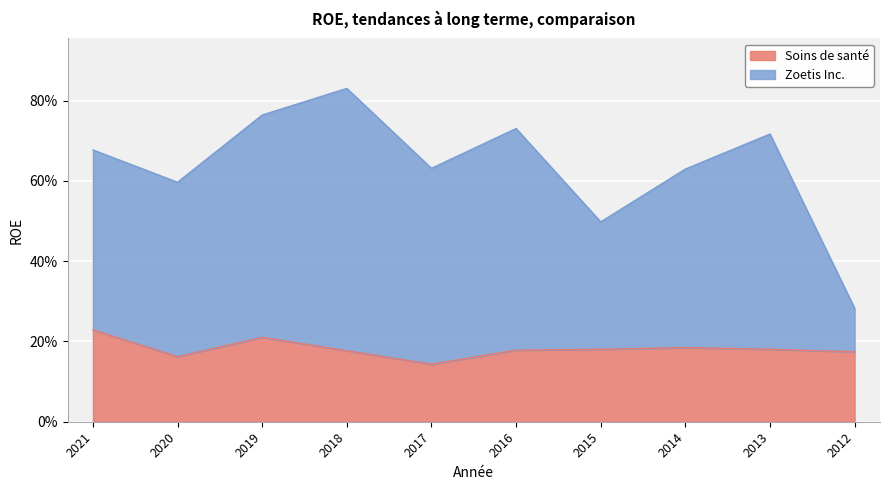

Count the number of data series in this chart.

2